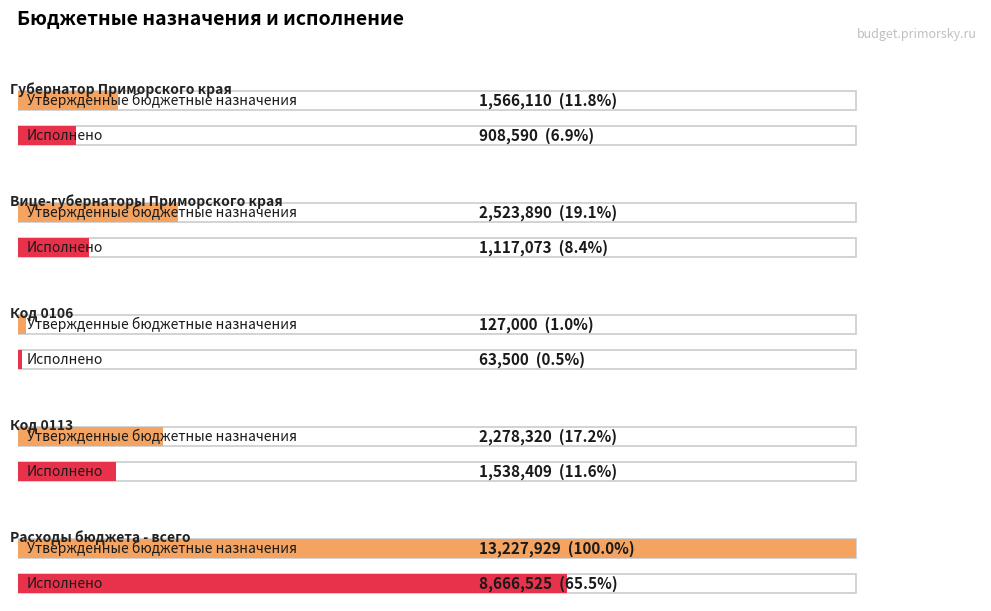

Reading left to right, transcribe all the data shown in this chart.

Утвержденные бюджетные назначения: Губернатор Приморского края=1566110.0	Вице-губернаторы Приморского края=2523890.0	Код 0106=127000.0	Код 0113=2278320.0	Расходы бюджета - всего=13227929.0
Исполнено: Губернатор Приморского края=908590.0	Вице-губернаторы Приморского края=1117072.6	Код 0106=63500.0	Код 0113=1538408.9	Расходы бюджета - всего=8666525.2